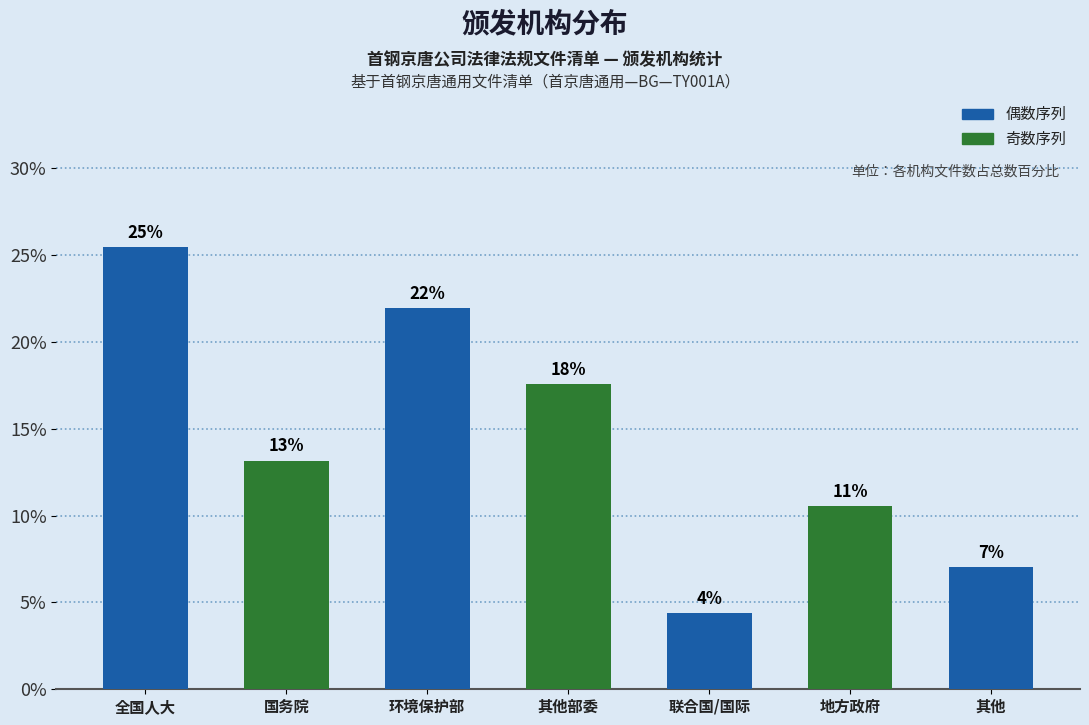

How many bars are there in total?

7